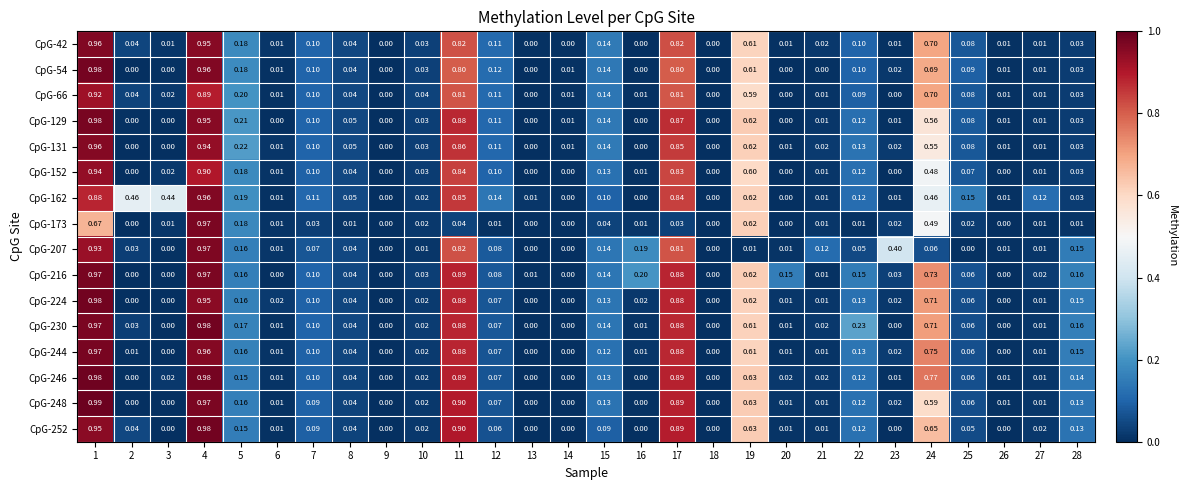

Is the value of CpG-54 at 25 greater than the value of CpG-173 at 27?

Yes